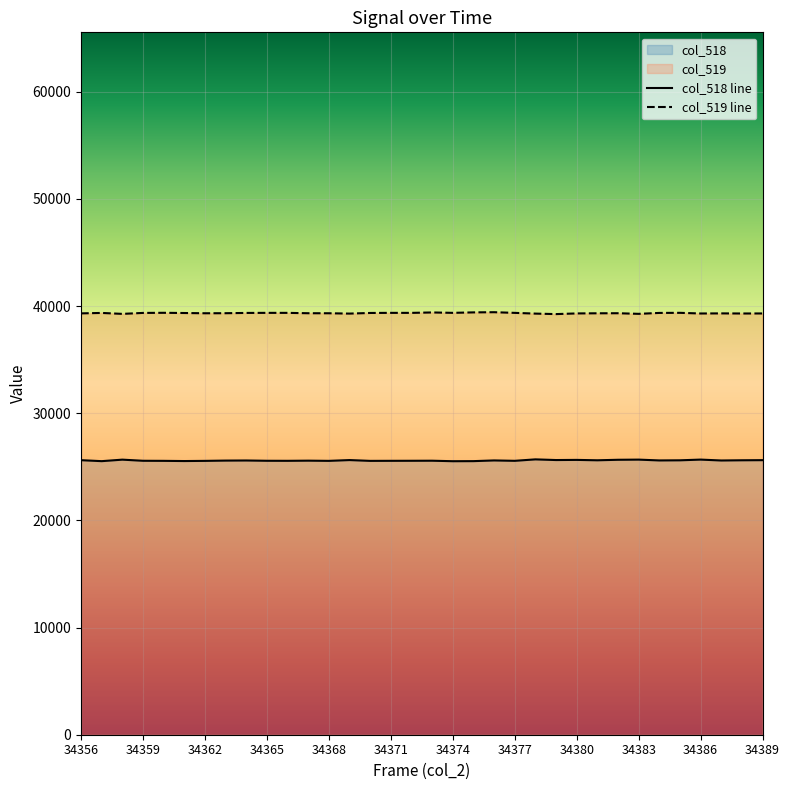

True or false: col_519 has a value of 16447 at 34379.

False